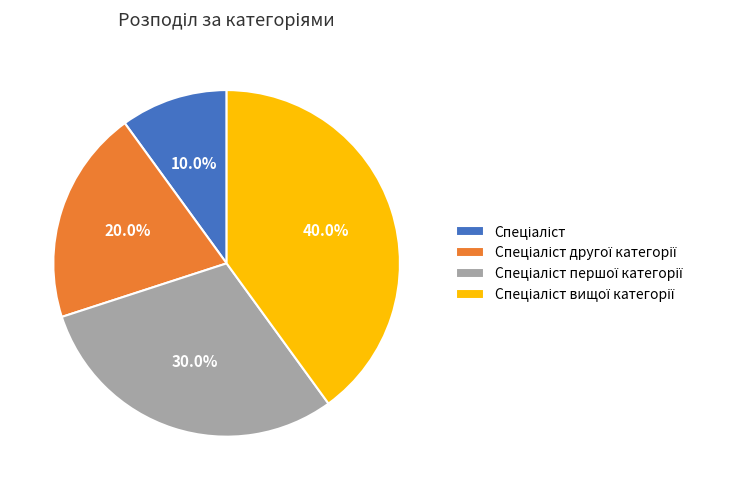

How many segments does this pie chart have?

4